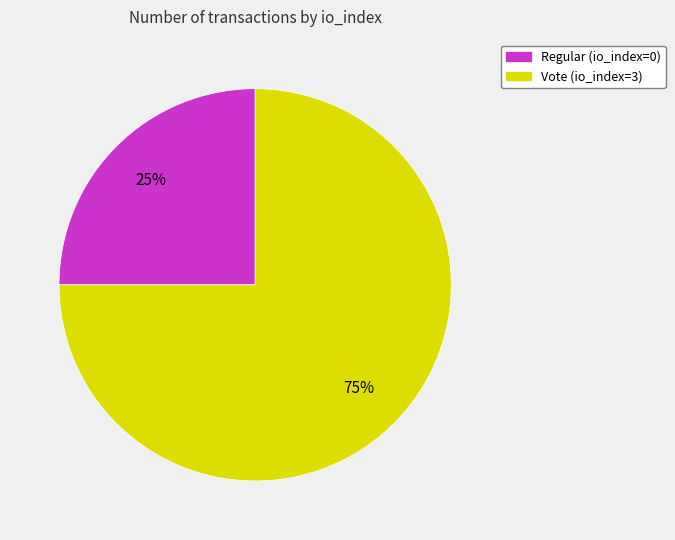

Is the sum of Vote (io_index=3) and Regular (io_index=0) greater than half?

Yes